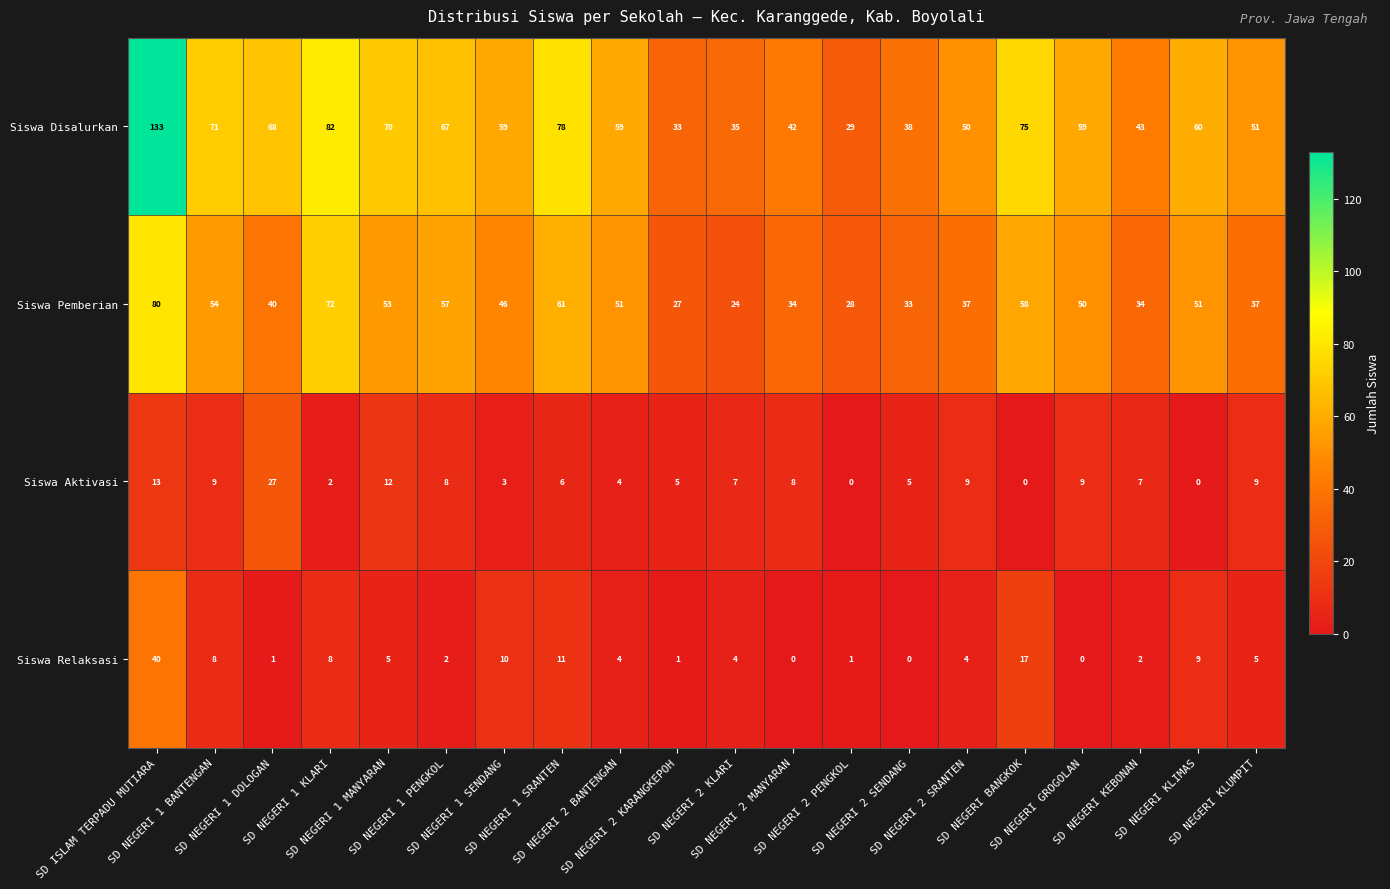

Which series has the widest spread of values?

Siswa Disalurkan